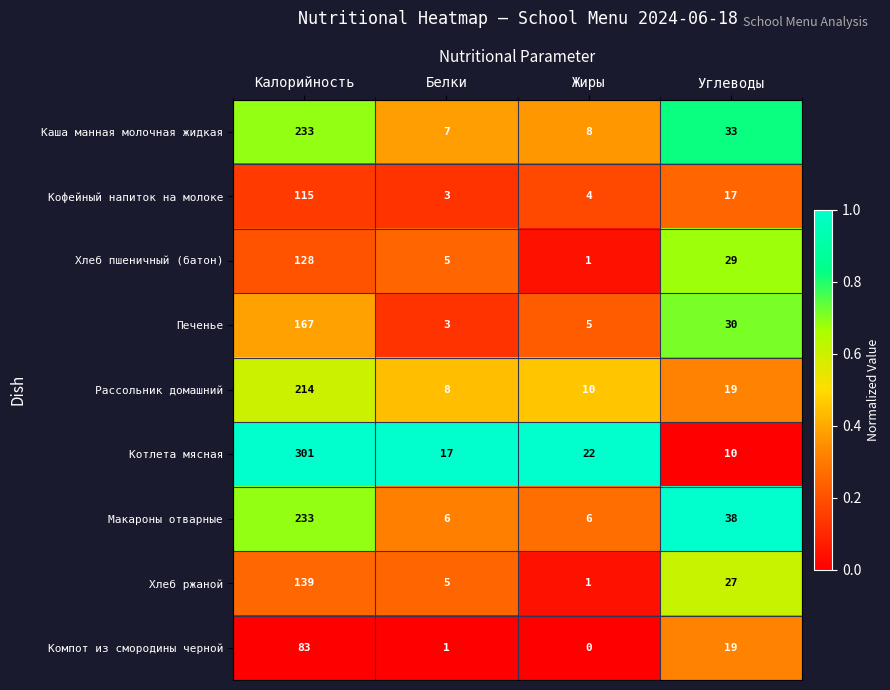

At which label does Печенье first exceed 30?

Калорийность